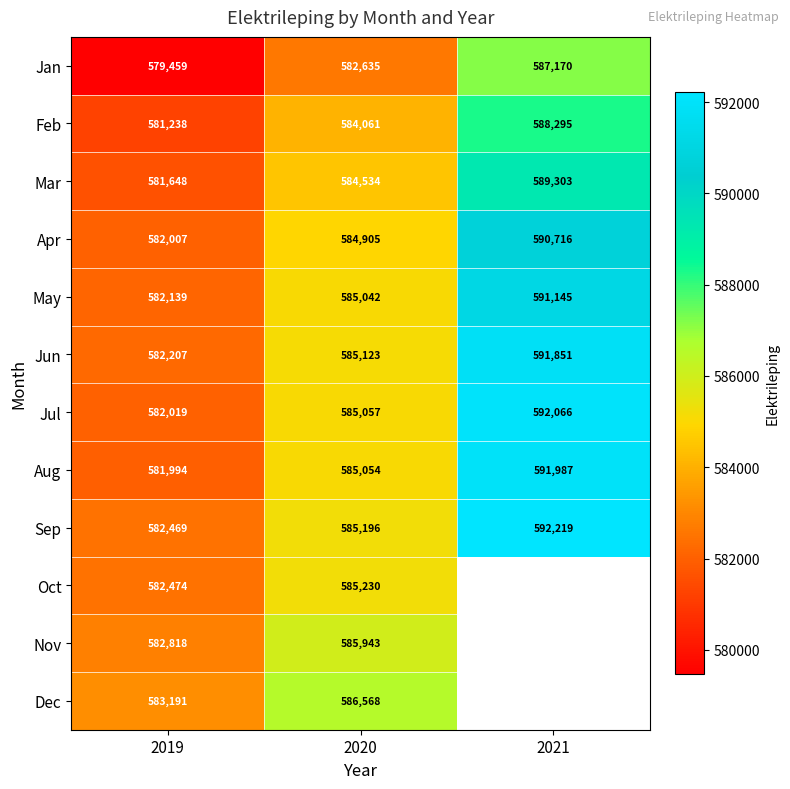

The Jul series shows 956736.5 at 2021. True or false?

False